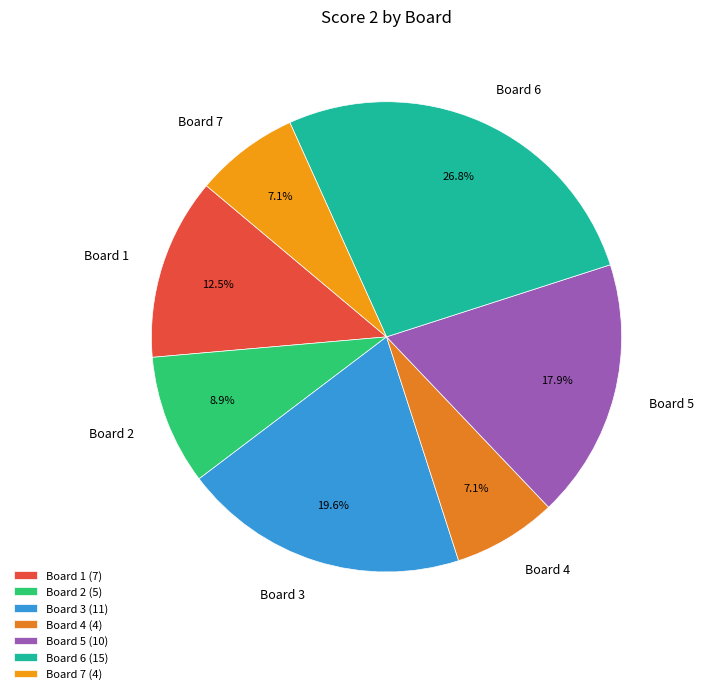

Is there any slice that represents more than half of the pie?

No